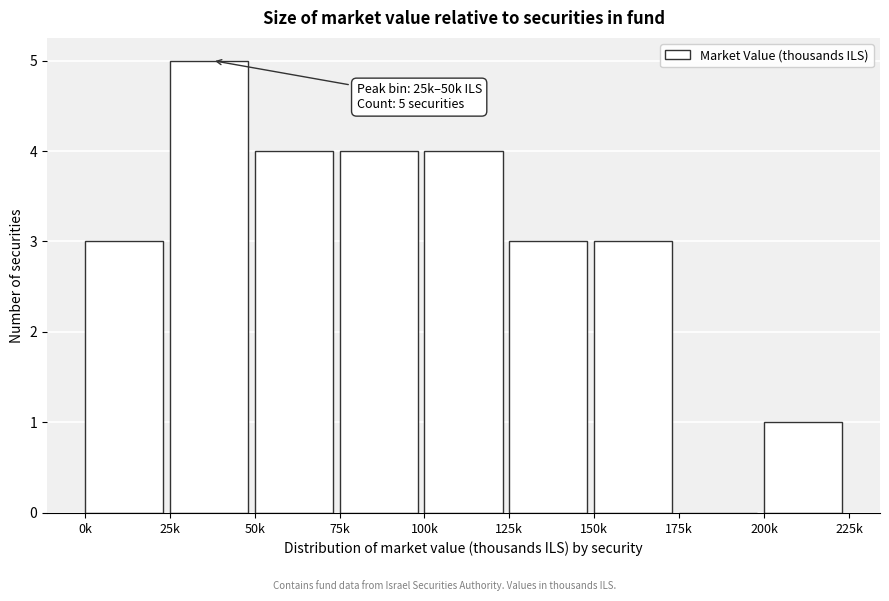

Reading left to right, transcribe all the data shown in this chart.

0k=3	25k=5	50k=4	75k=4	100k=4	125k=3	150k=3	175k=0	200k=1